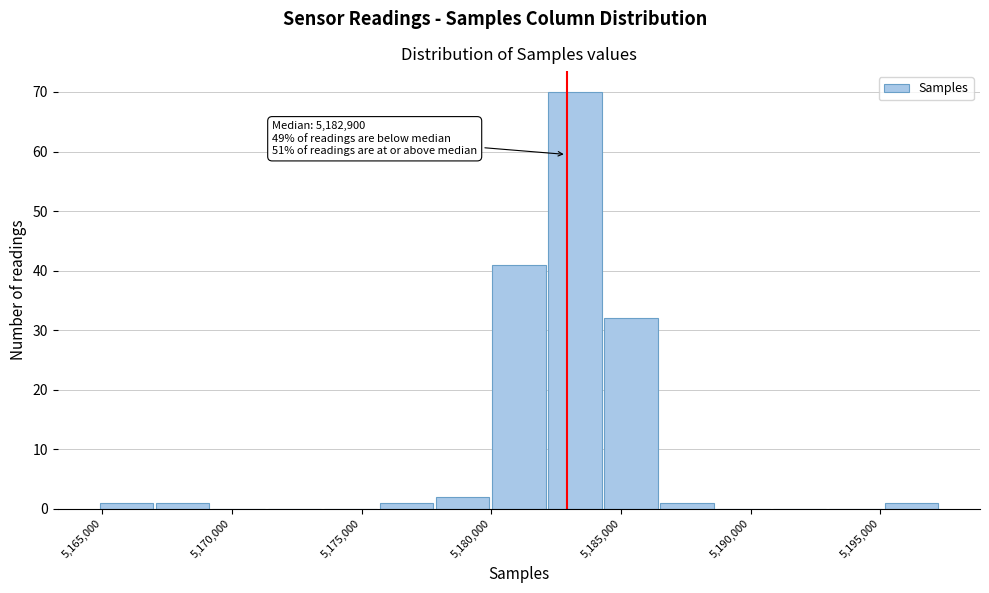

Which range on the x-axis has the tallest bar?

5182000 to 5184500